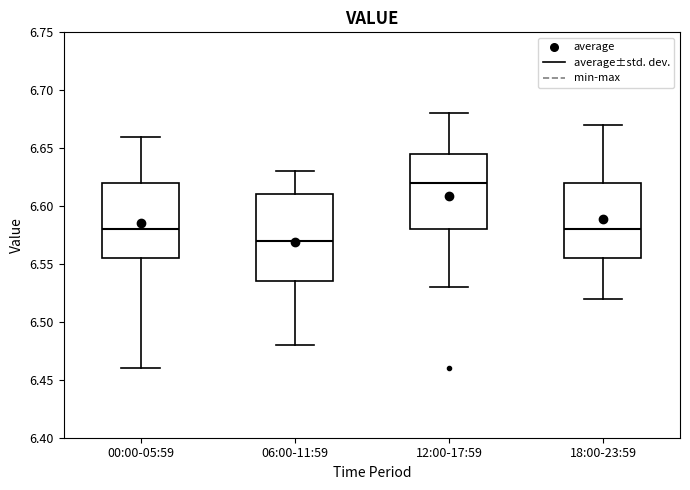

Reading left to right, transcribe this box plot: for each box, give where its median line is, the range the box spans, and where its two whiskers end, as read against the y-axis. The values are not printed on the chart, so give them approximately, as read against the axis.

00:00-05:59: median 6.580, box 6.555 to 6.620, whiskers 6.460 to 6.660
06:00-11:59: median 6.570, box 6.535 to 6.610, whiskers 6.480 to 6.630
12:00-17:59: median 6.620, box 6.580 to 6.645, whiskers 6.530 to 6.680
18:00-23:59: median 6.580, box 6.555 to 6.620, whiskers 6.520 to 6.670